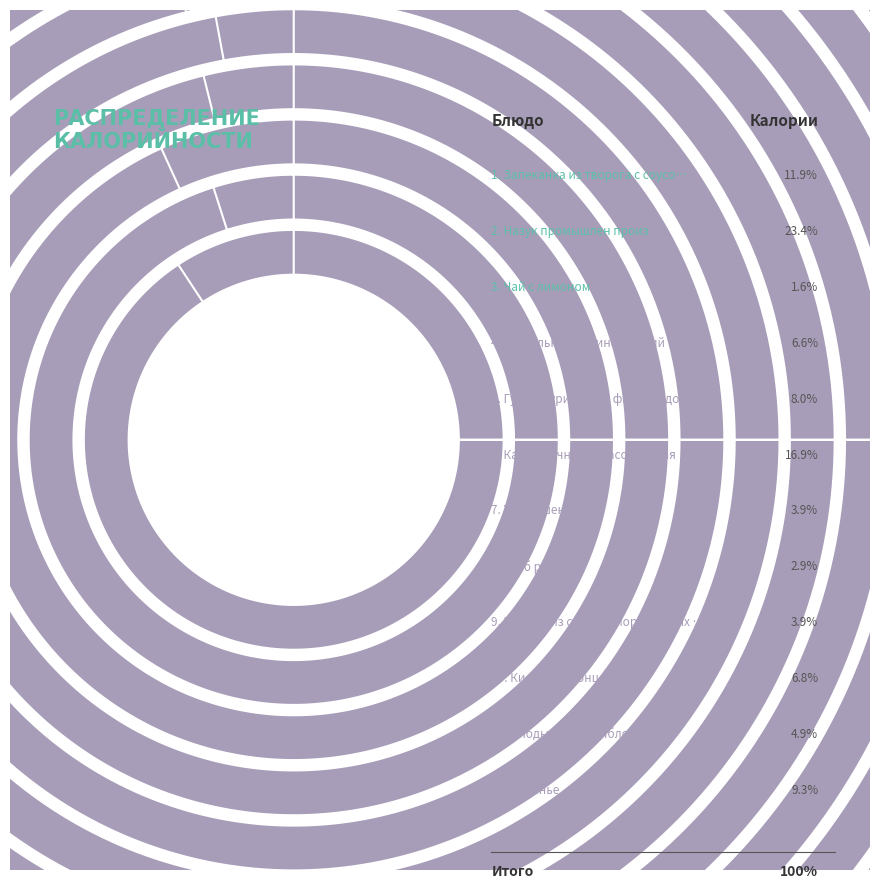

Is Запеканка из творога с соусом the majority of the pie?

No